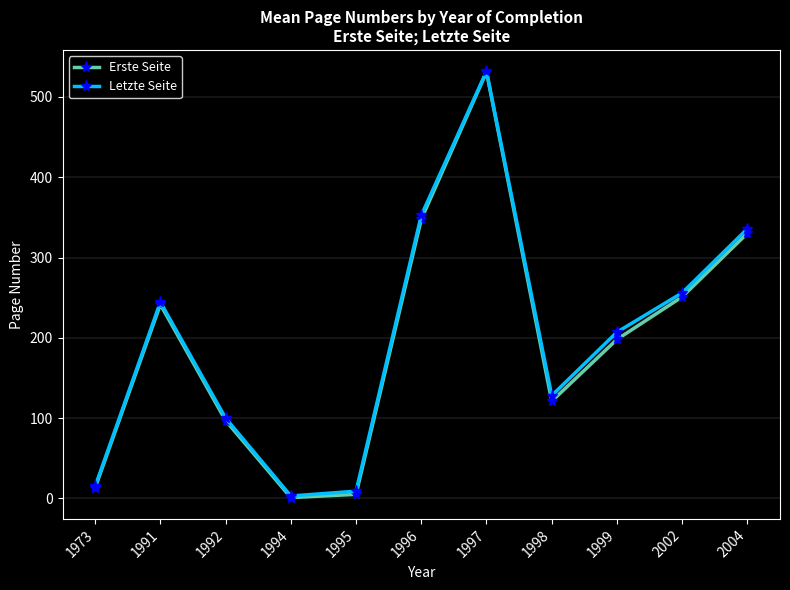

In Erste Seite, how many points are lower than both neighbors (excluding endpoints)?

2